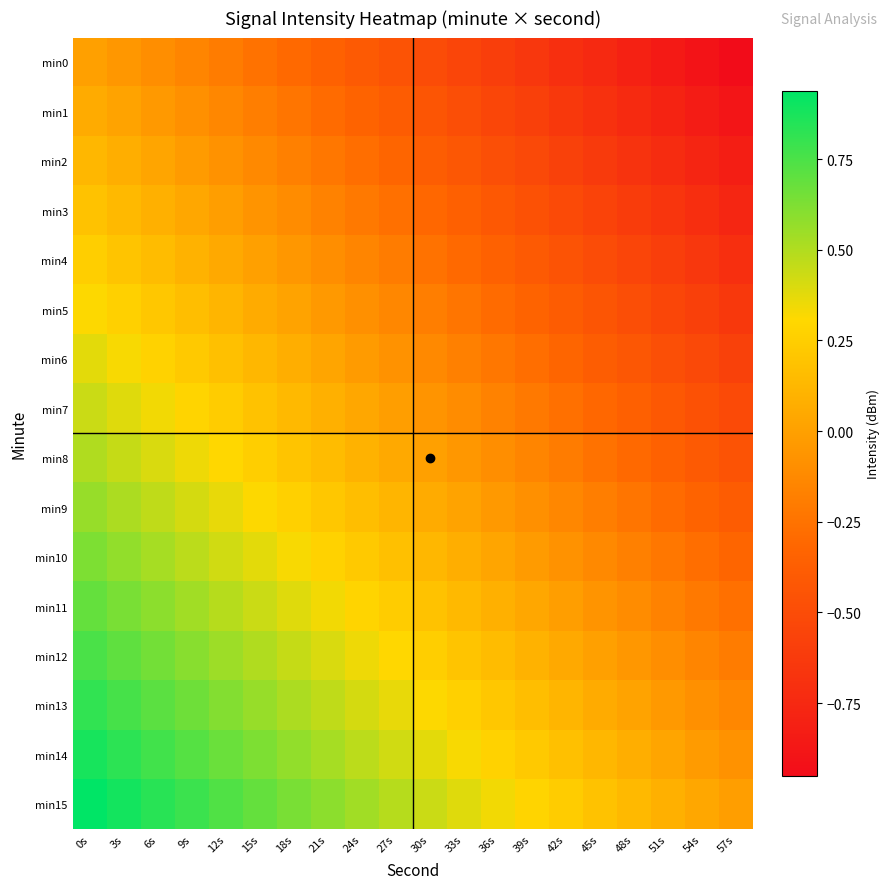

At how many categories does at least one series exceed 0?

19